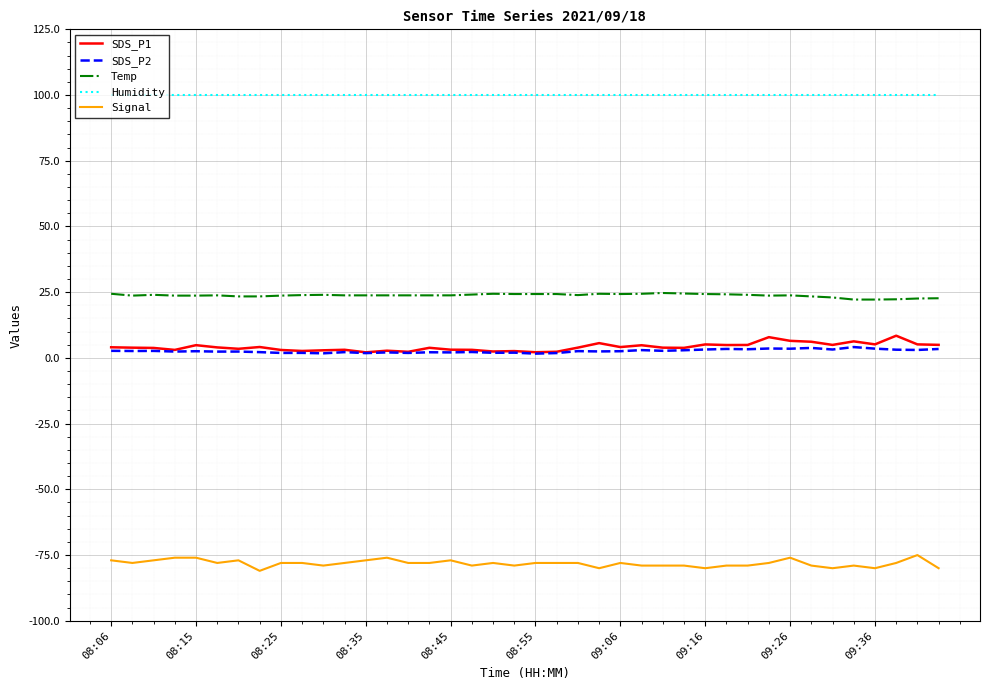

What is the lowest value of the Temp series?

22.2